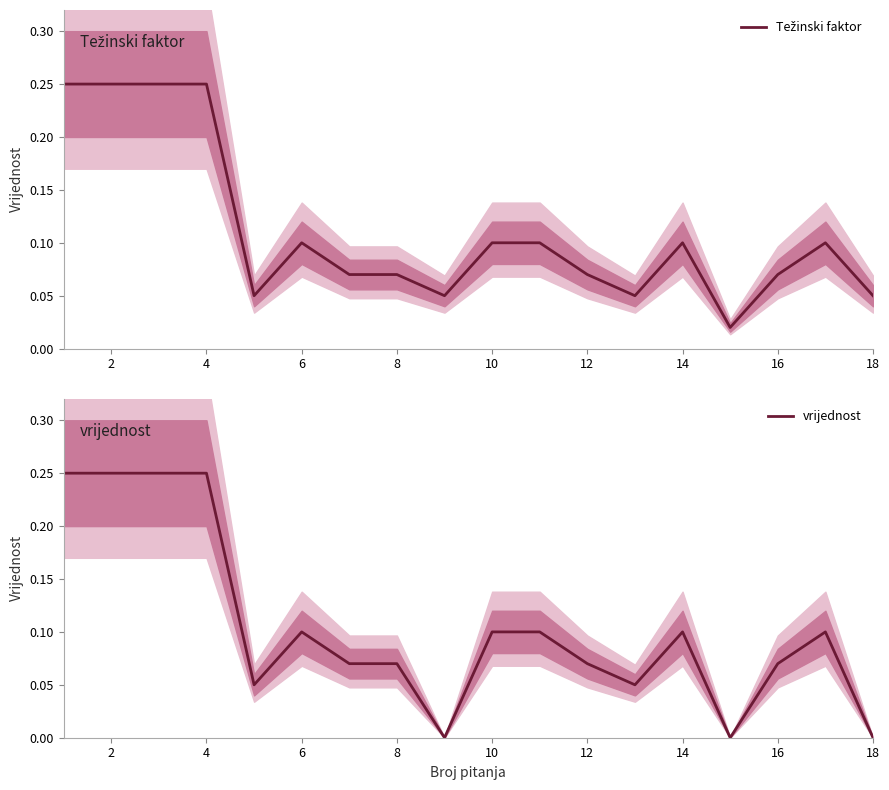

Is it true that vrijednost equals 0.0 at 6?

False